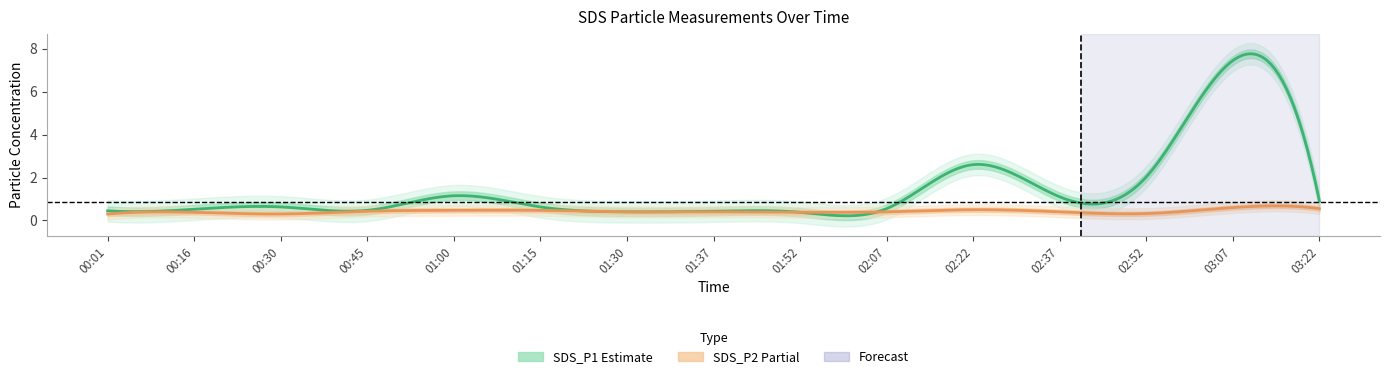

What is the label of the 3rd point from the right?

02:52